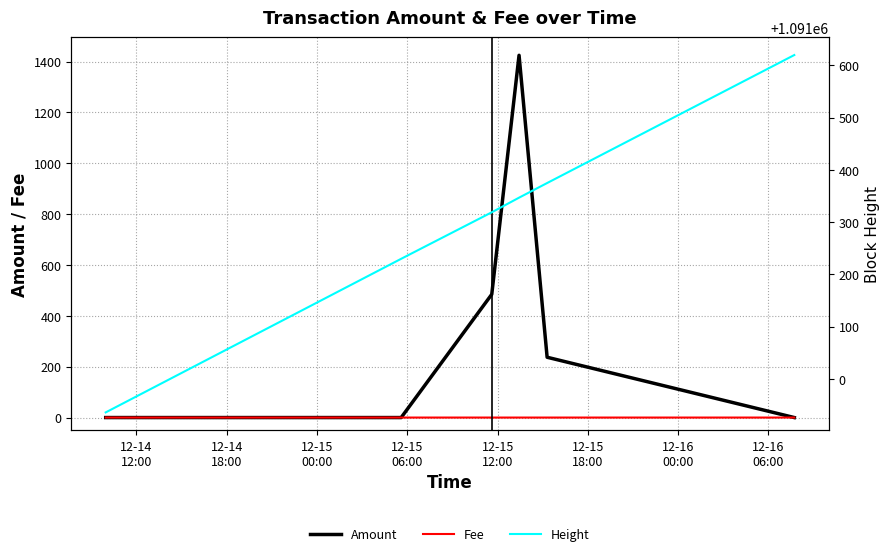

How many categories are shown in the chart?

6